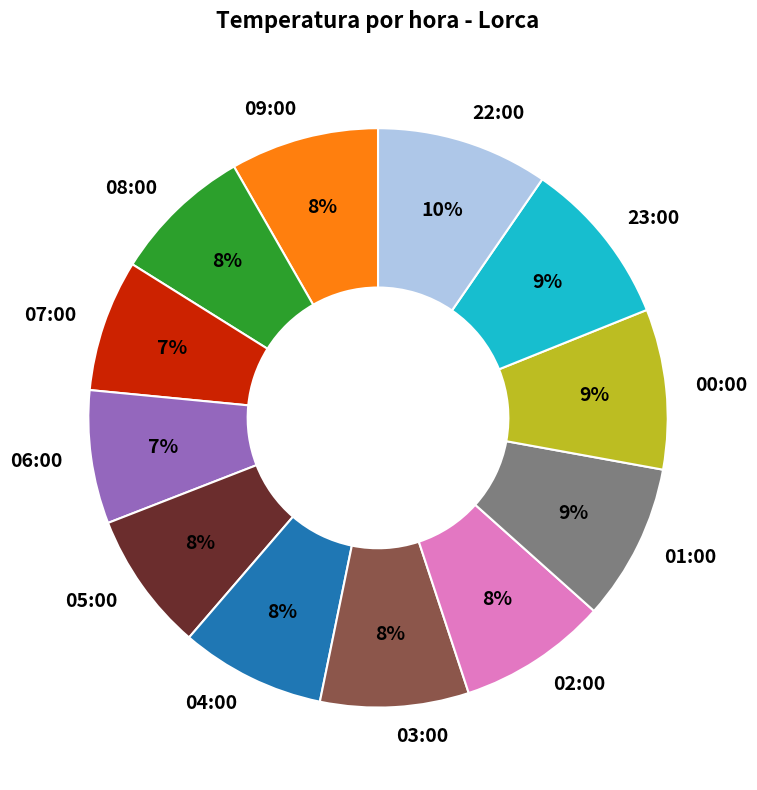

How many slices are in this pie chart?

12